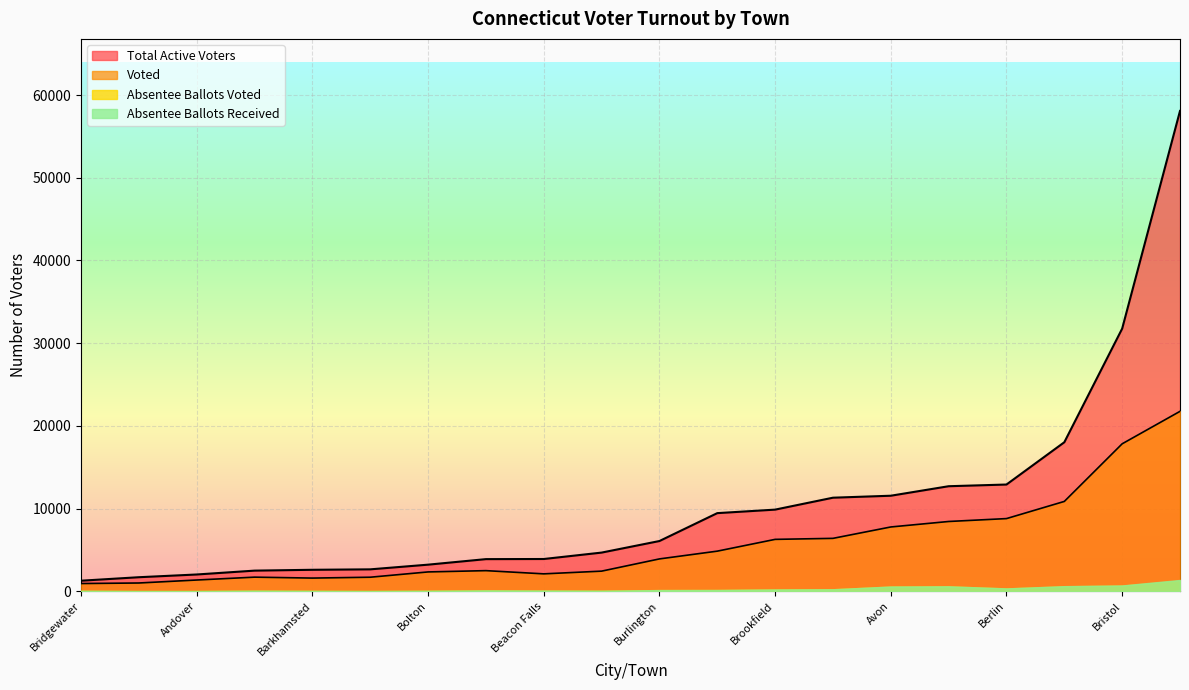

At Bloomfield, list the series in order from smallest to largest.

Absentee Ballots Voted, Absentee Ballots Received, Voted, Total Active Voters